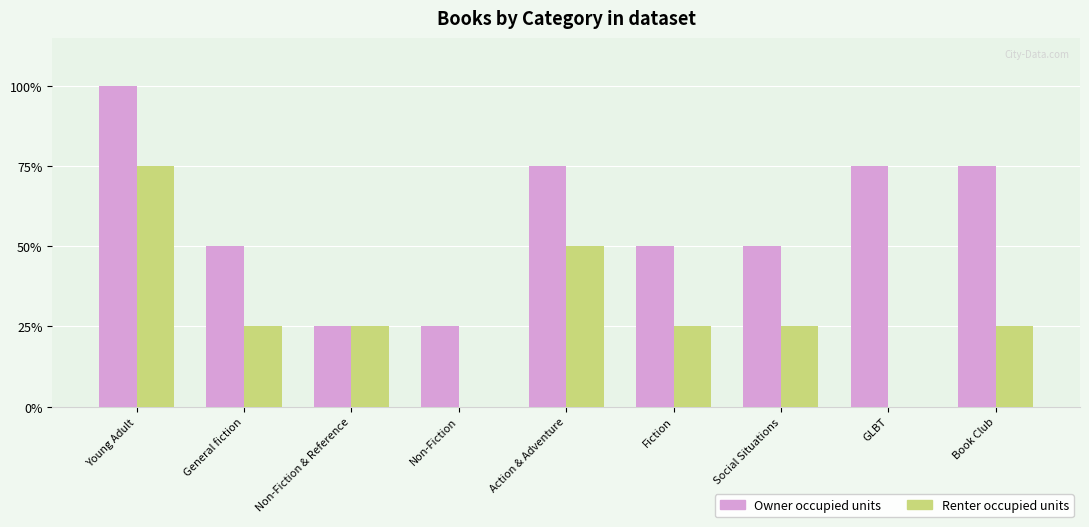

Are the bars grouped side by side (vs. stacked)?

Yes